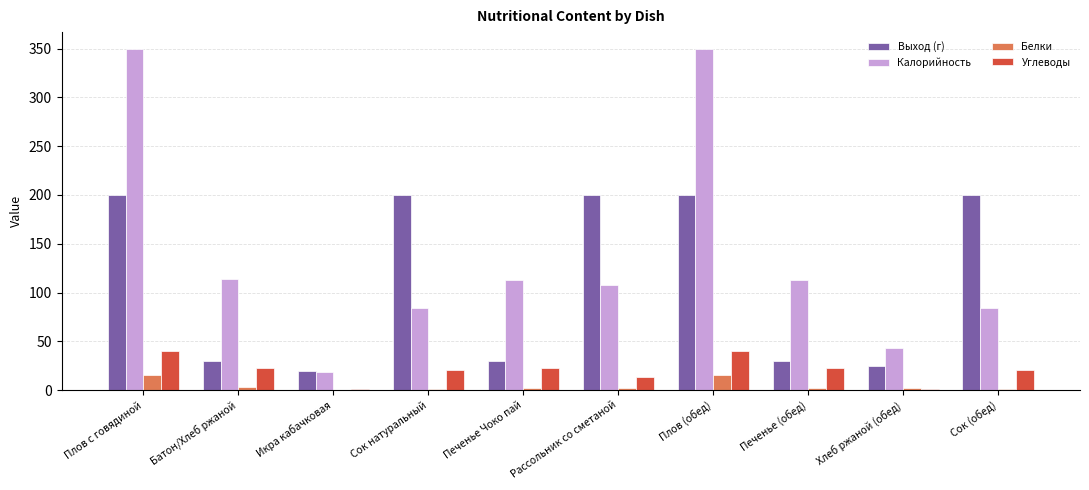

Between Плов (обед) and Хлеб ржаной (обед), which series saw the biggest shift?

Калорийность